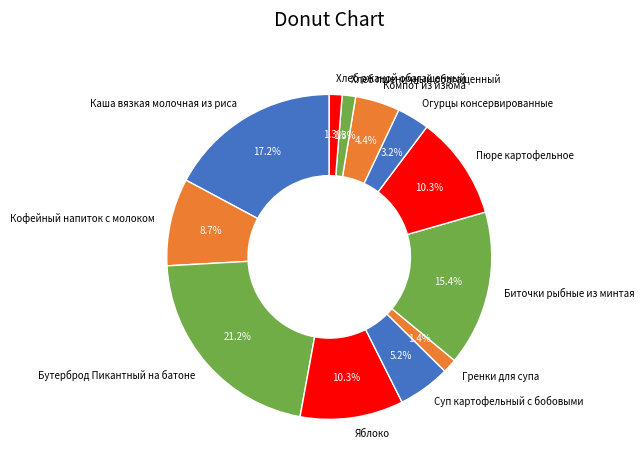

Between Биточки рыбные из минтая and Каша вязкая молочная из риса, which is larger?

Каша вязкая молочная из риса